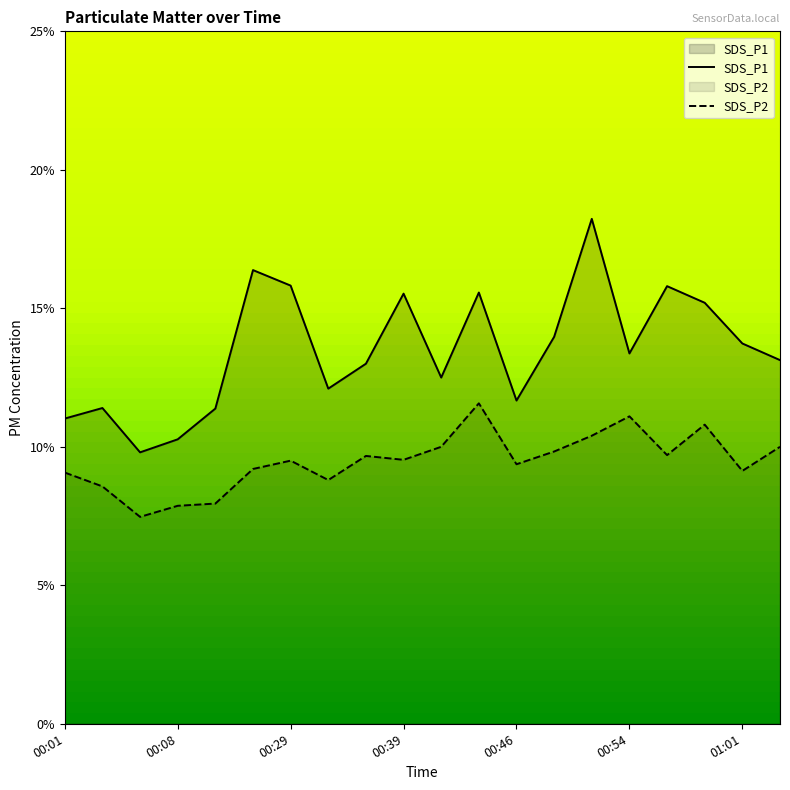

Where does the SDS_P2 series first go above 9?

00:01